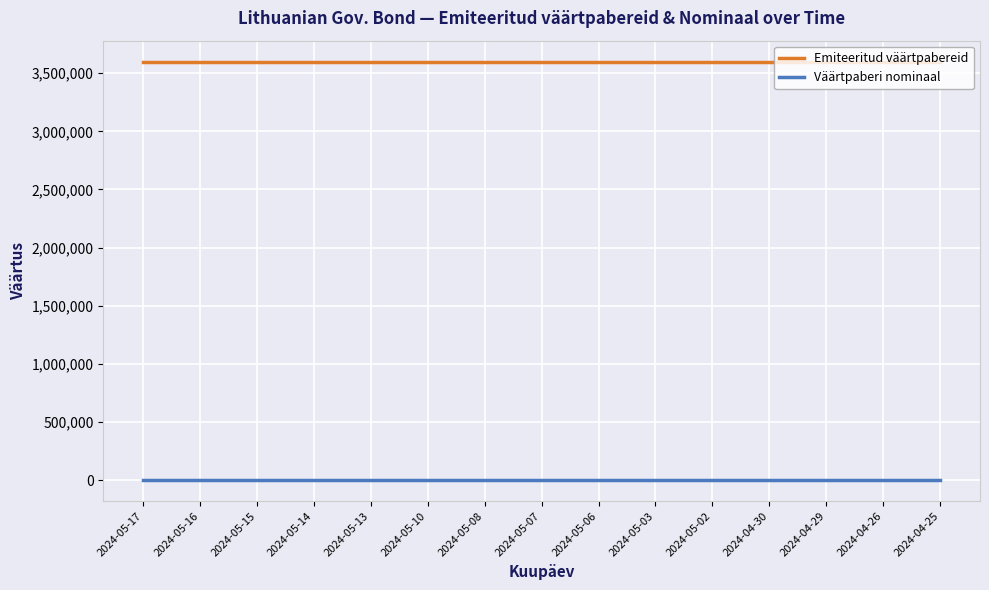

What is the total value across all series at 2024-05-16?

3600100